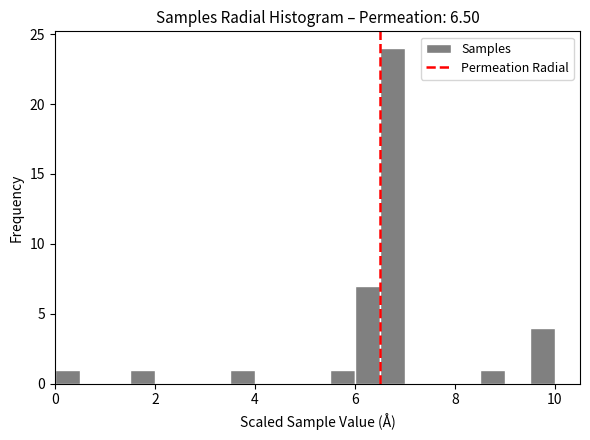

Around what value on the x-axis is the tallest bar? Give the approximate position of its centre, as read against the axis.

6.8